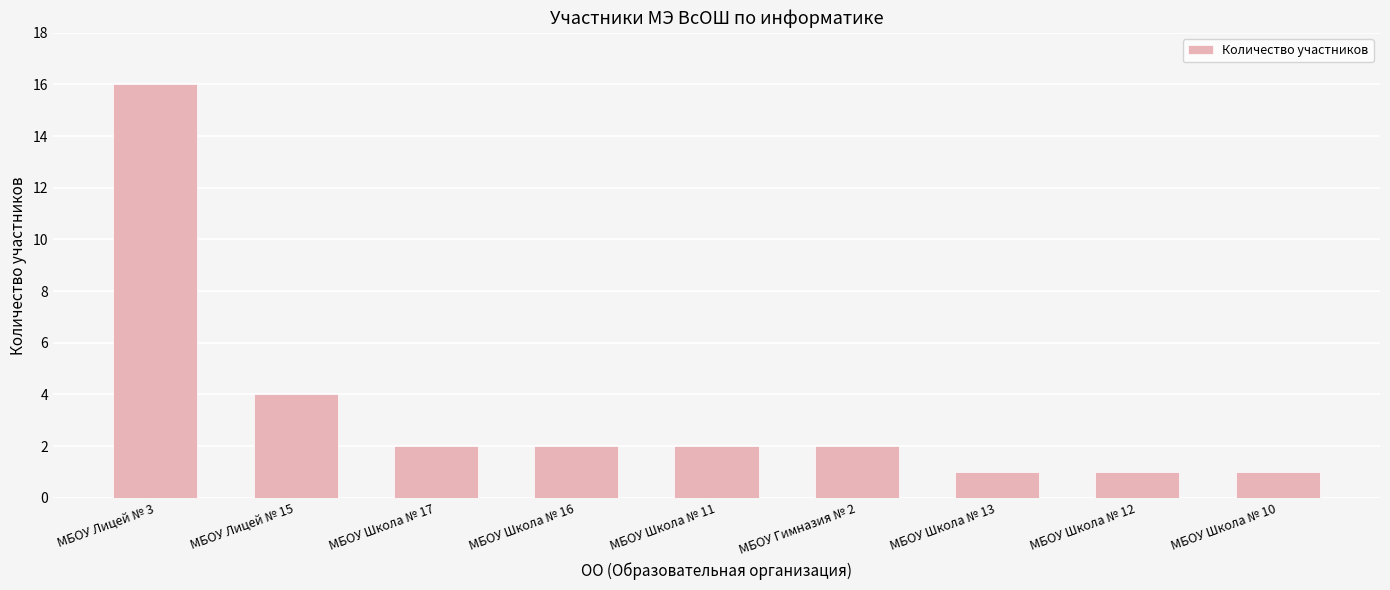

Reading left to right, what are all the values shown in this chart?

16	4	2	2	2	2	1	1	1